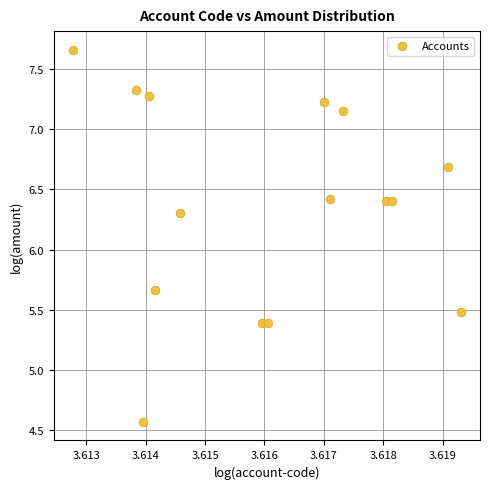

What Y value in the scatter plot is closest to 6?

6.3